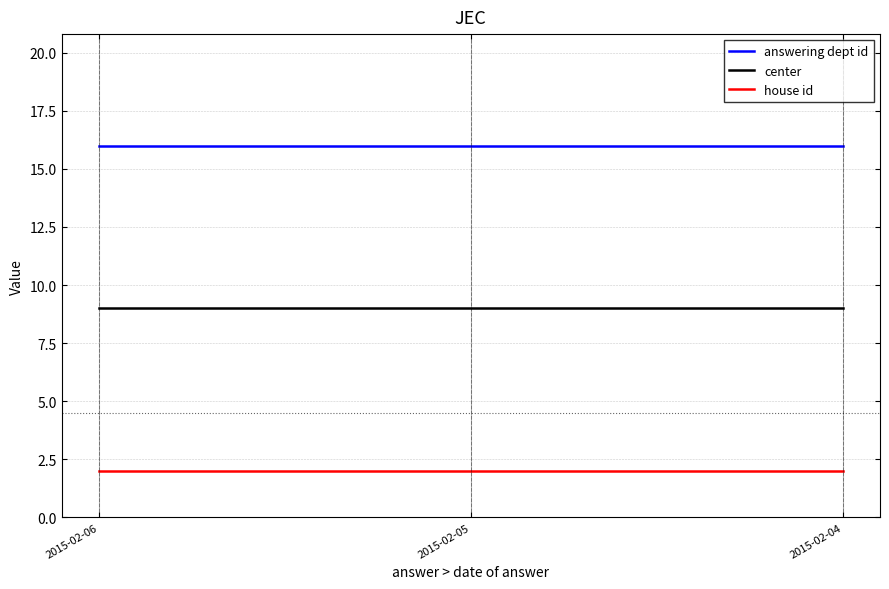

What is the difference between the highest and lowest values at 2015-02-05?

14